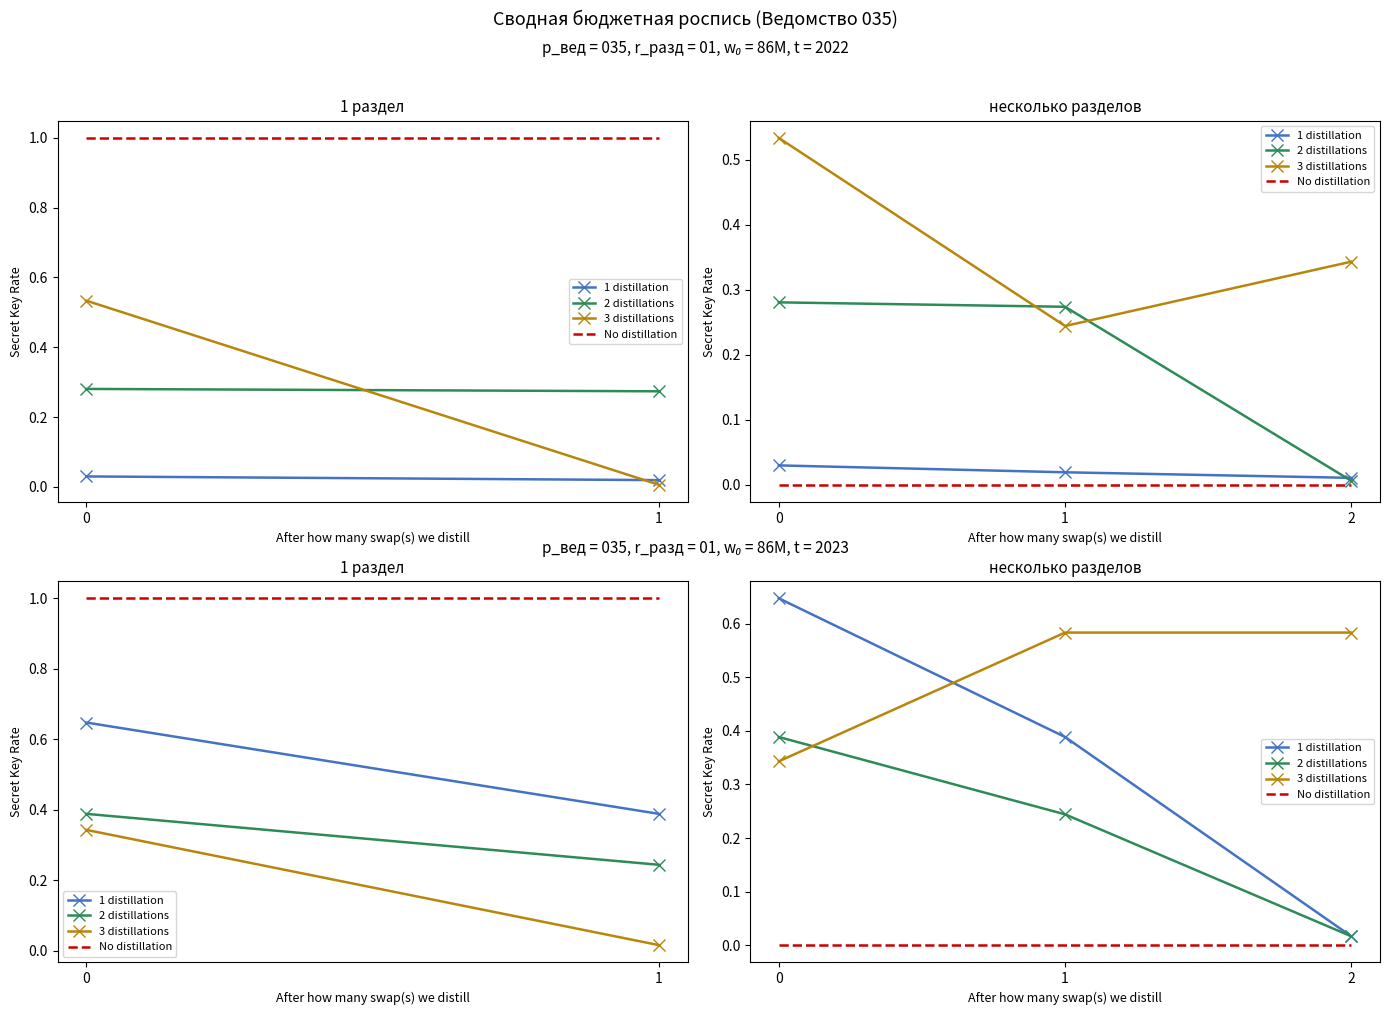

What is the value of the 2 distillations point at the 2nd from the left?

0.2